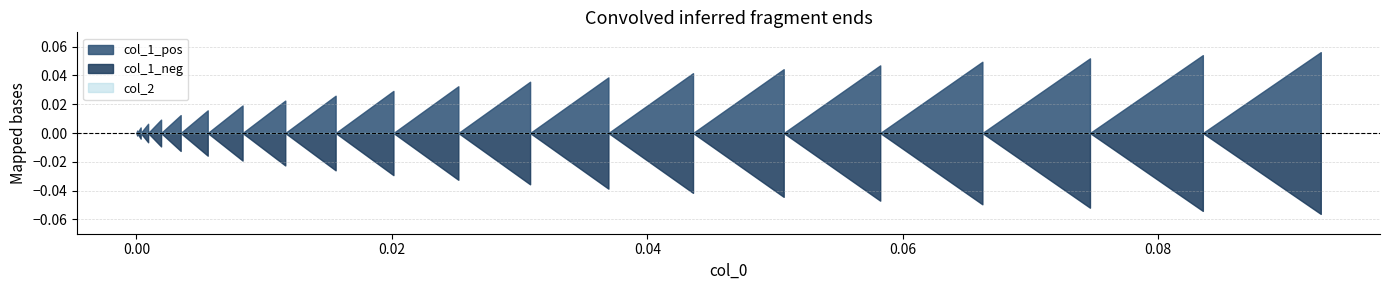

Is it true that col_1_pos equals 0.1 at 27?

False